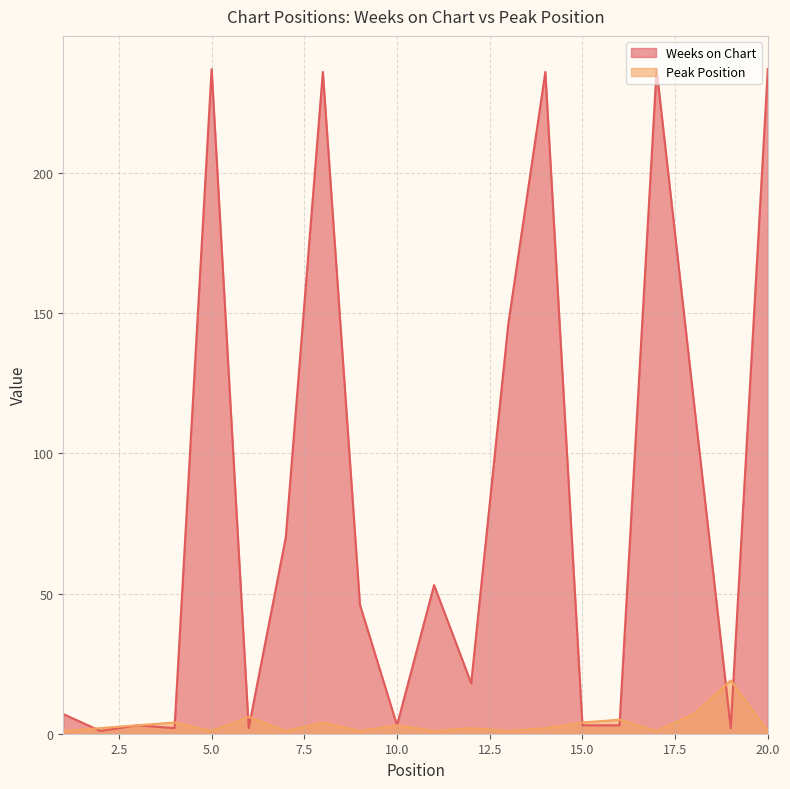

What is the minimum value shown in the chart?

1